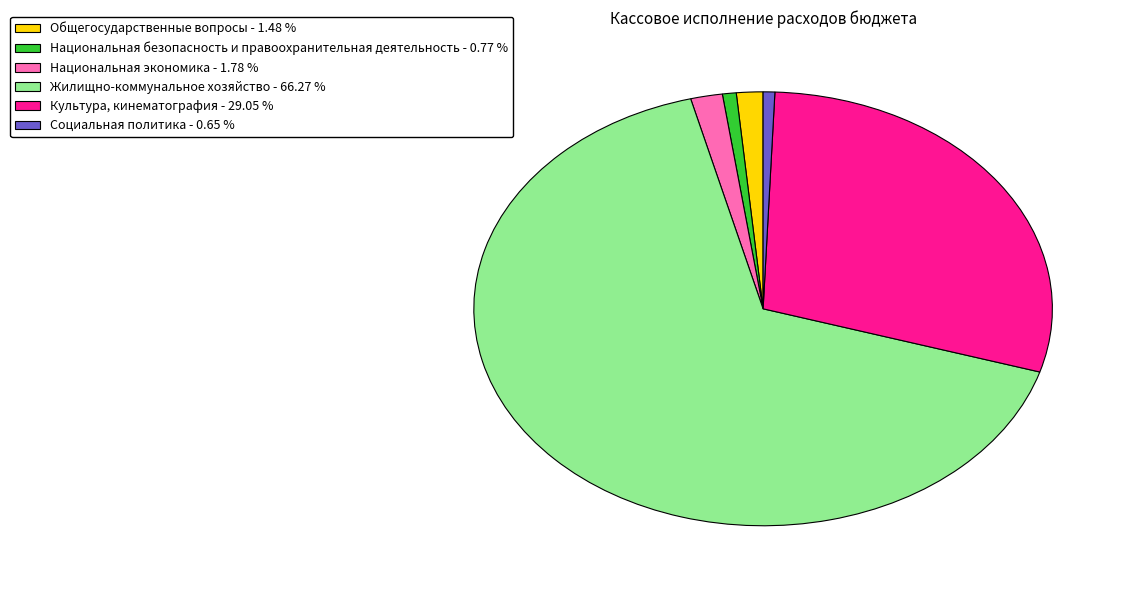

Is there a majority slice in this chart?

Yes